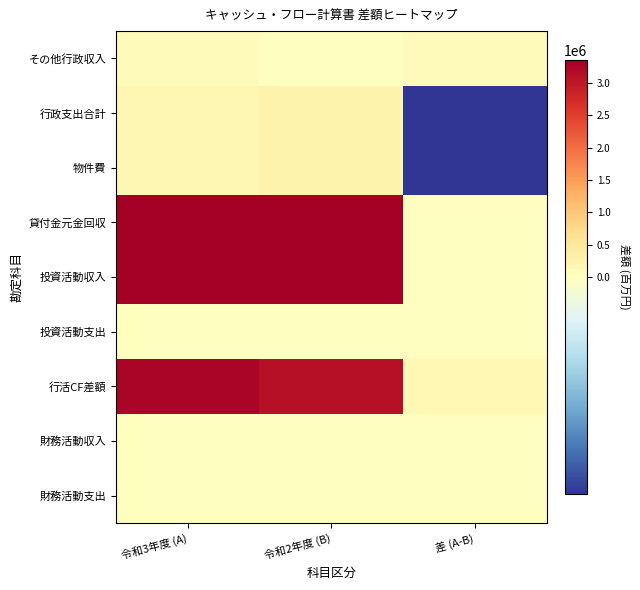

At which category does the chart reach its peak across all series?

令和3年度 (A)